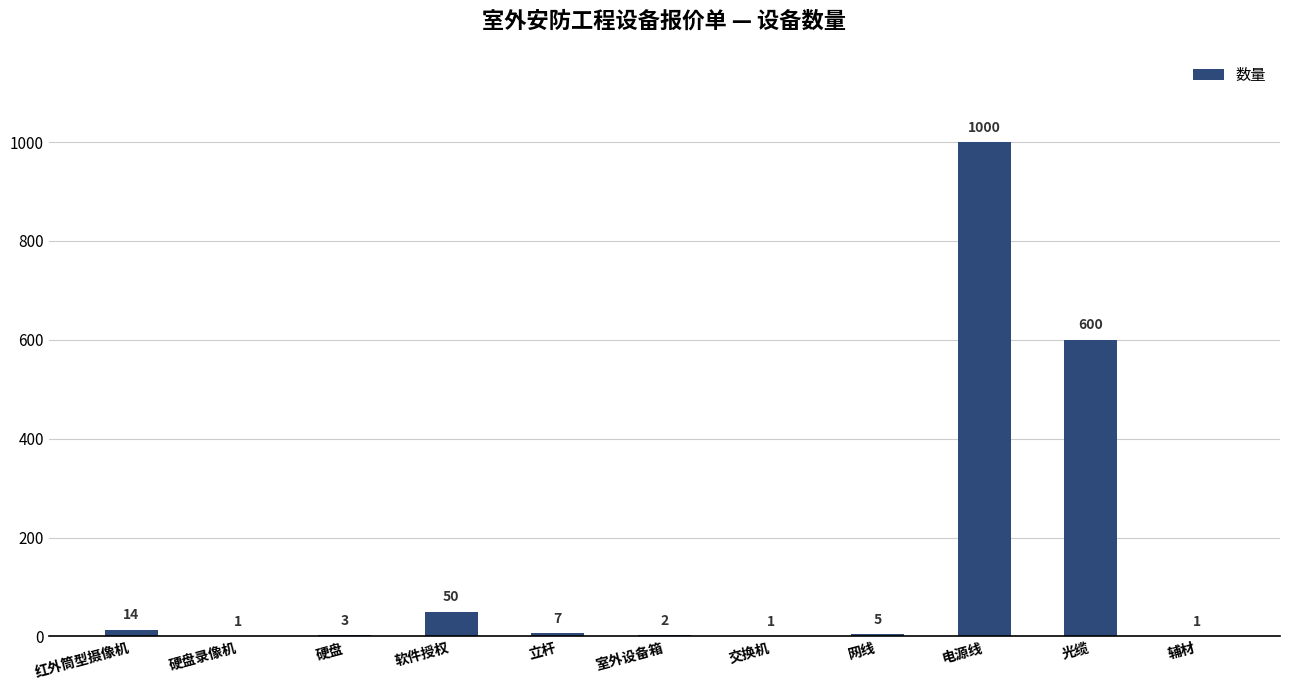

What is the sum of the values at 电源线 and 硬盘?

1003